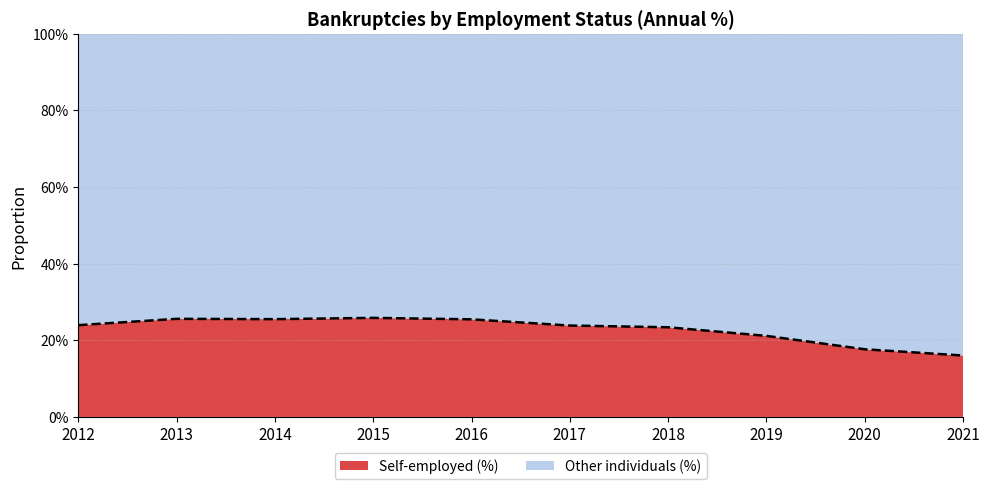

Is it true that the value at 2014 is 0.3?

True